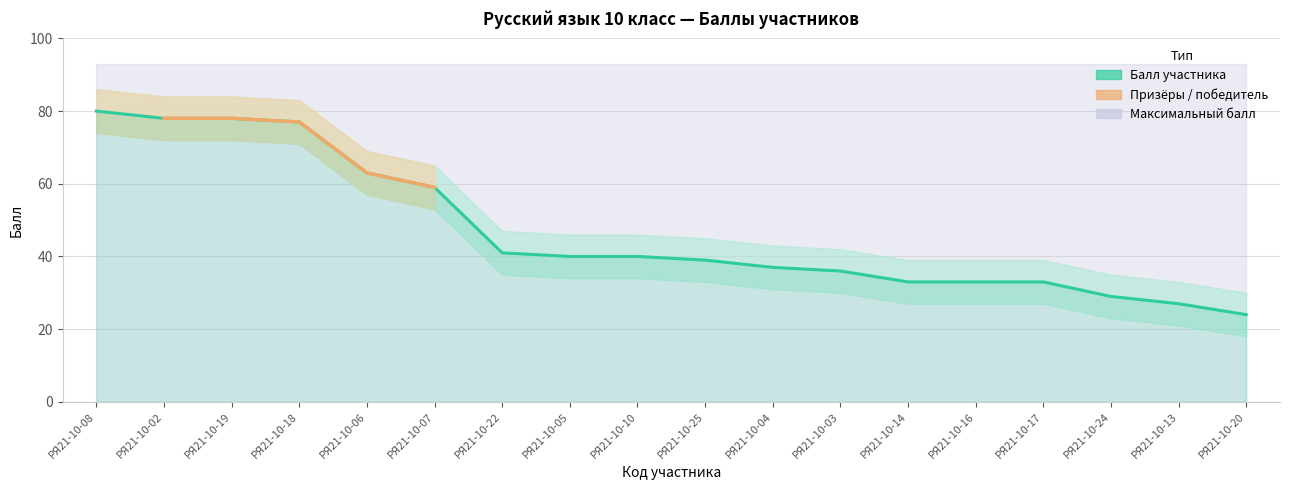

Approximately how many times larger is the value at РЯ21-10-16 compared to РЯ21-10-08?

0.4